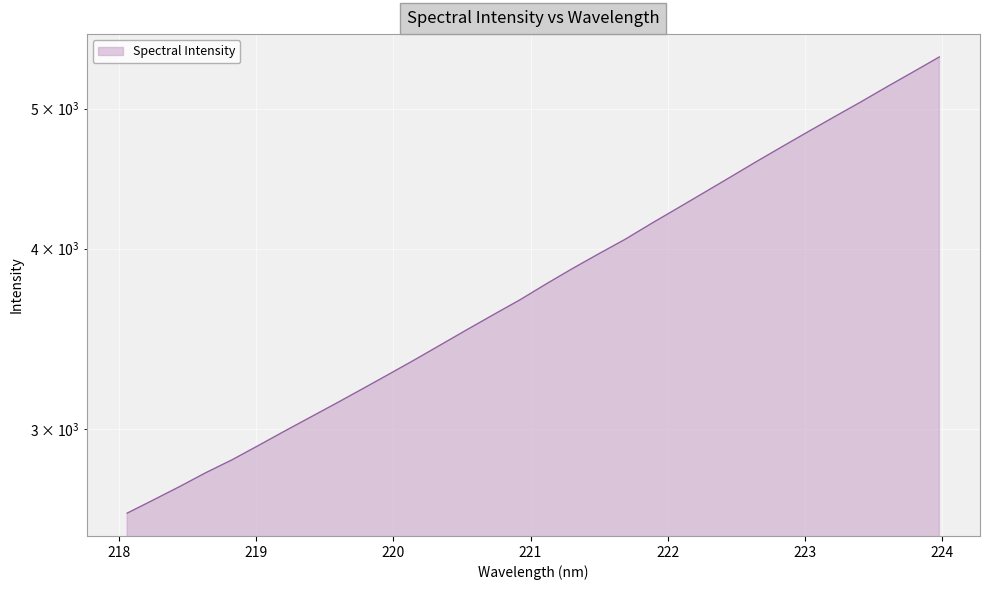

List the labels in order of value, largest first.

223.9802, 223.7895, 223.5987, 223.408, 223.2172, 223.0264, 222.8355, 222.6447, 222.4538, 222.263, 222.0721, 221.8812, 221.6902, 221.4993, 221.3083, 221.1174, 220.9264, 220.7354, 220.5444, 220.3533, 220.1623, 219.9712, 219.7801, 219.589, 219.3979, 219.2067, 219.0156, 218.8244, 218.6332, 218.442, 218.2508, 218.0596